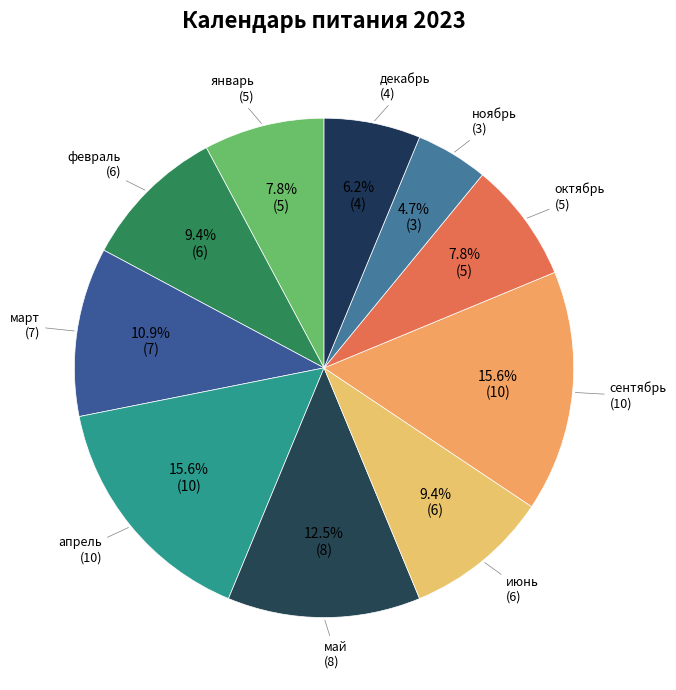

Count the number of slices in the pie.

10